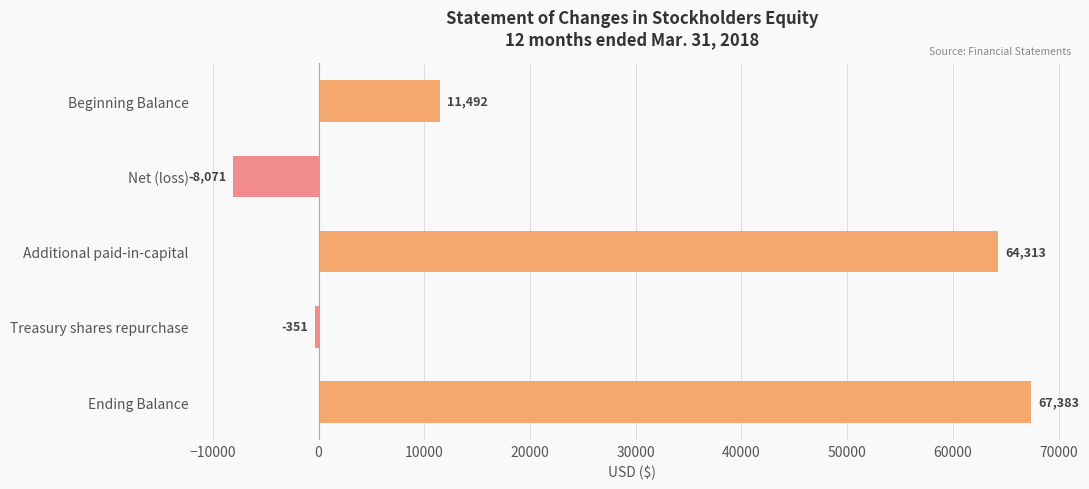

What is the change in value from Beginning Balance to Ending Balance?

+55891